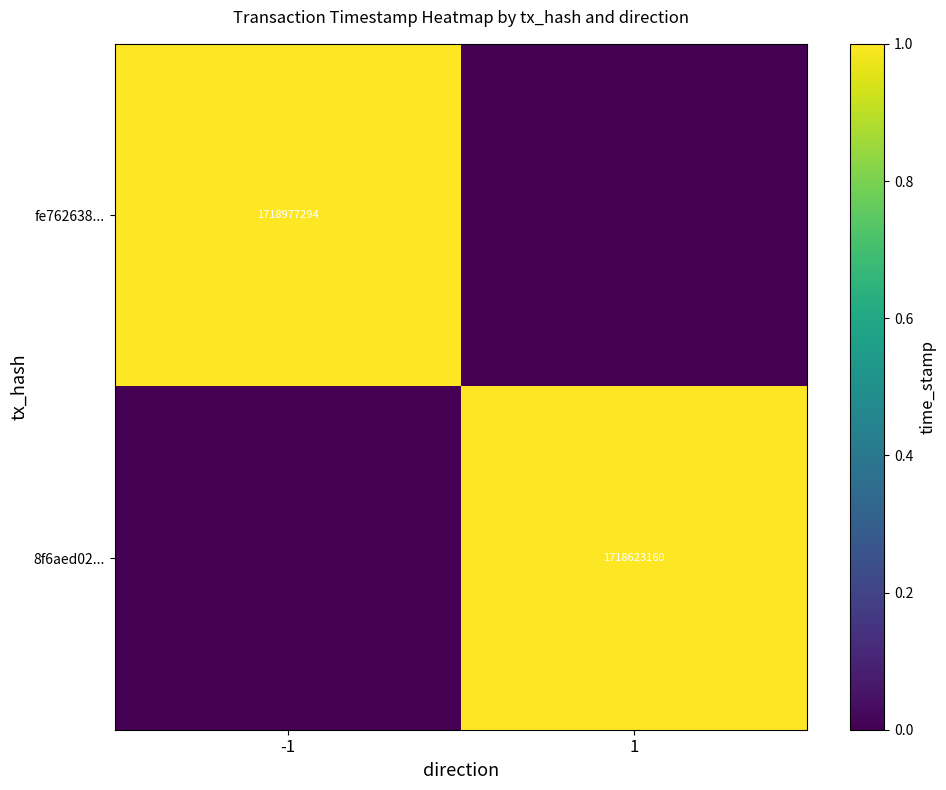

True or false: 8f6aed02... has a value of 580858244 at 1.

False